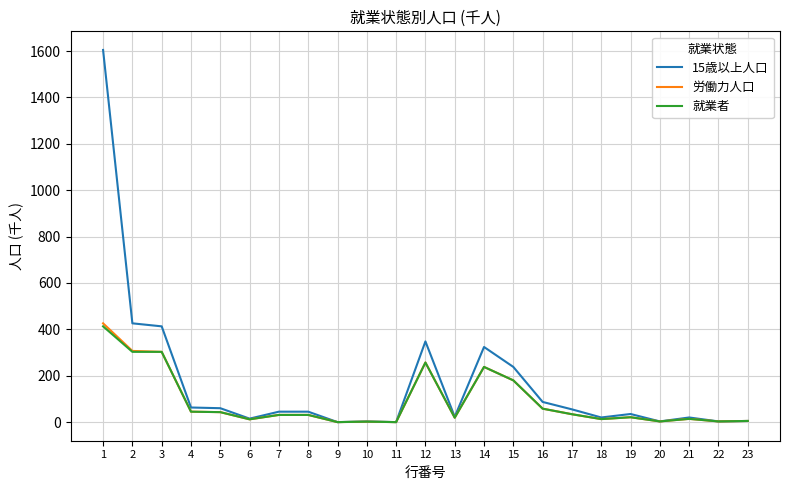

The value of 労働力人口 at 2 is 307. True or false?

True